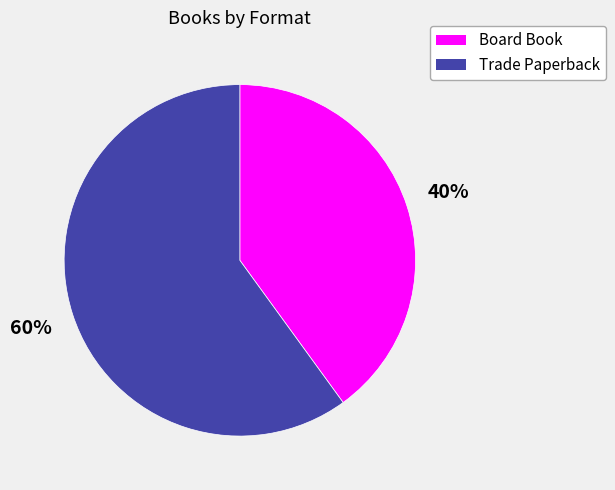

Count the number of slices in the pie.

2